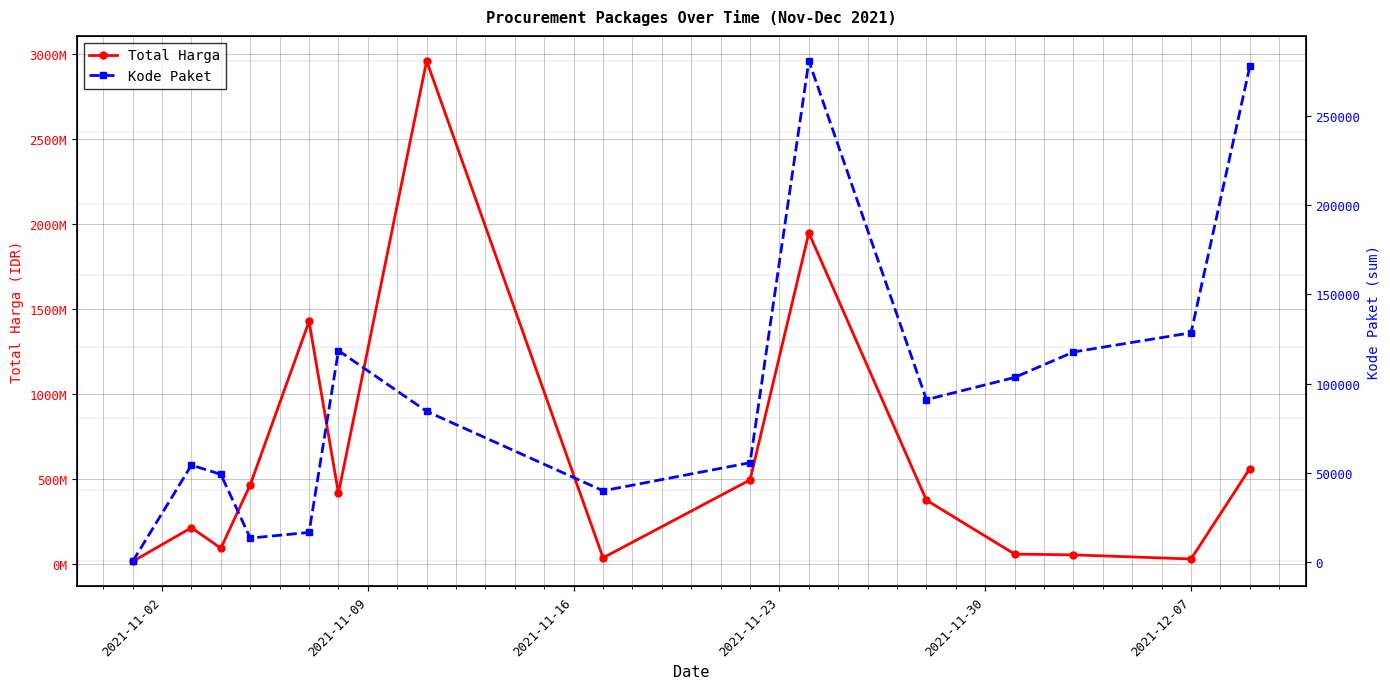

True or false: Total Harga and Kode Paket intersect in this chart.

False